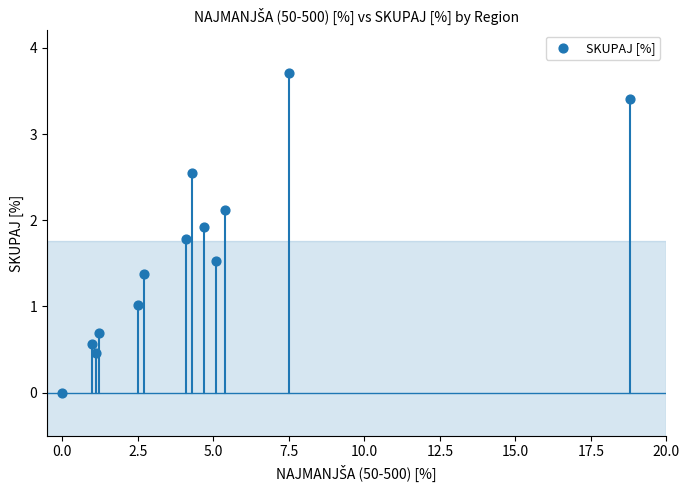

What is the range of Y values (max minus min)?

3.7